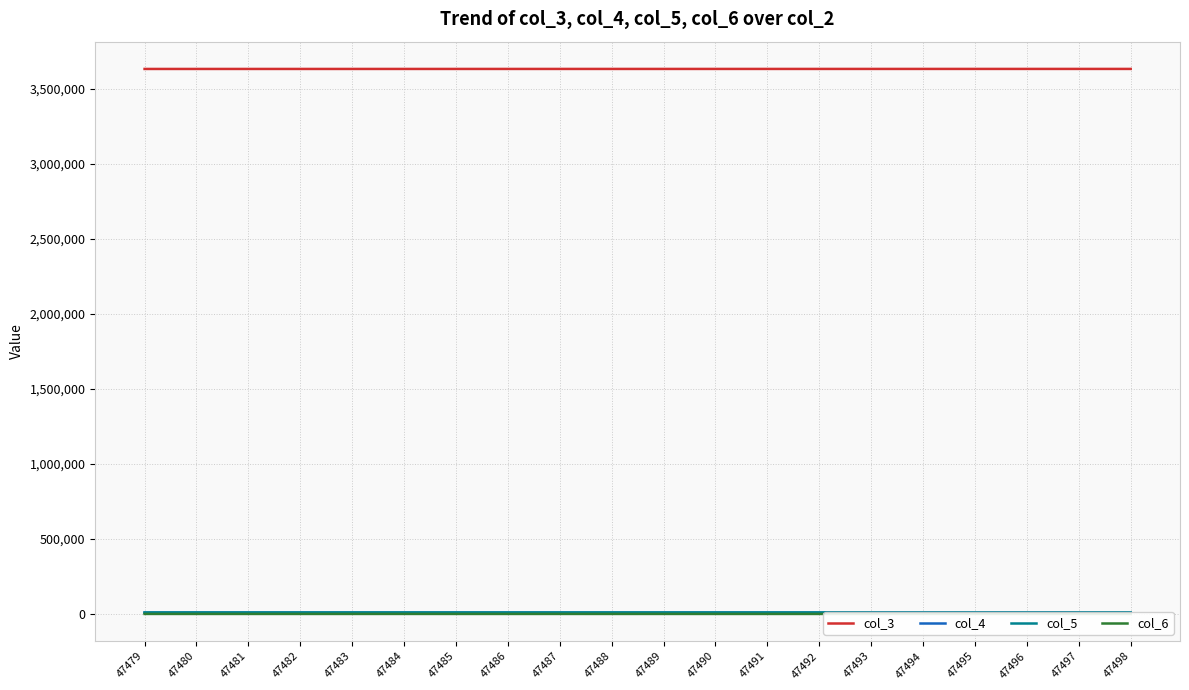

The col_3 series shows 6041997 at 47480. True or false?

False